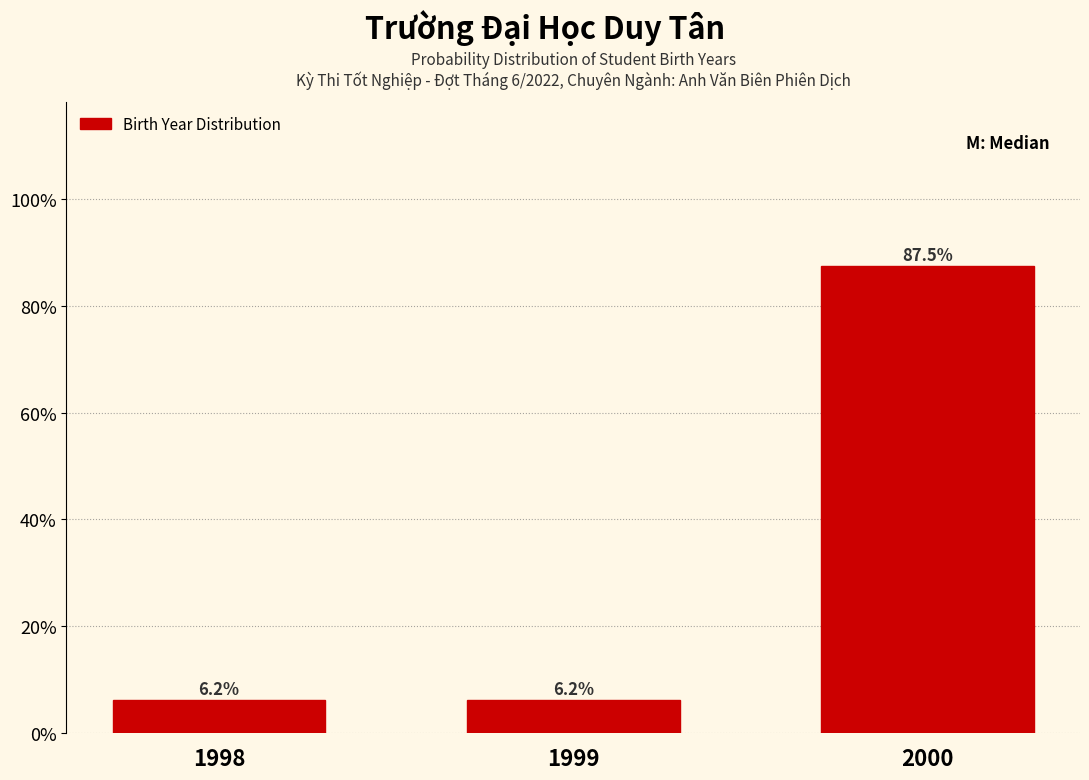

What is the approximate value at 2000?

87.5